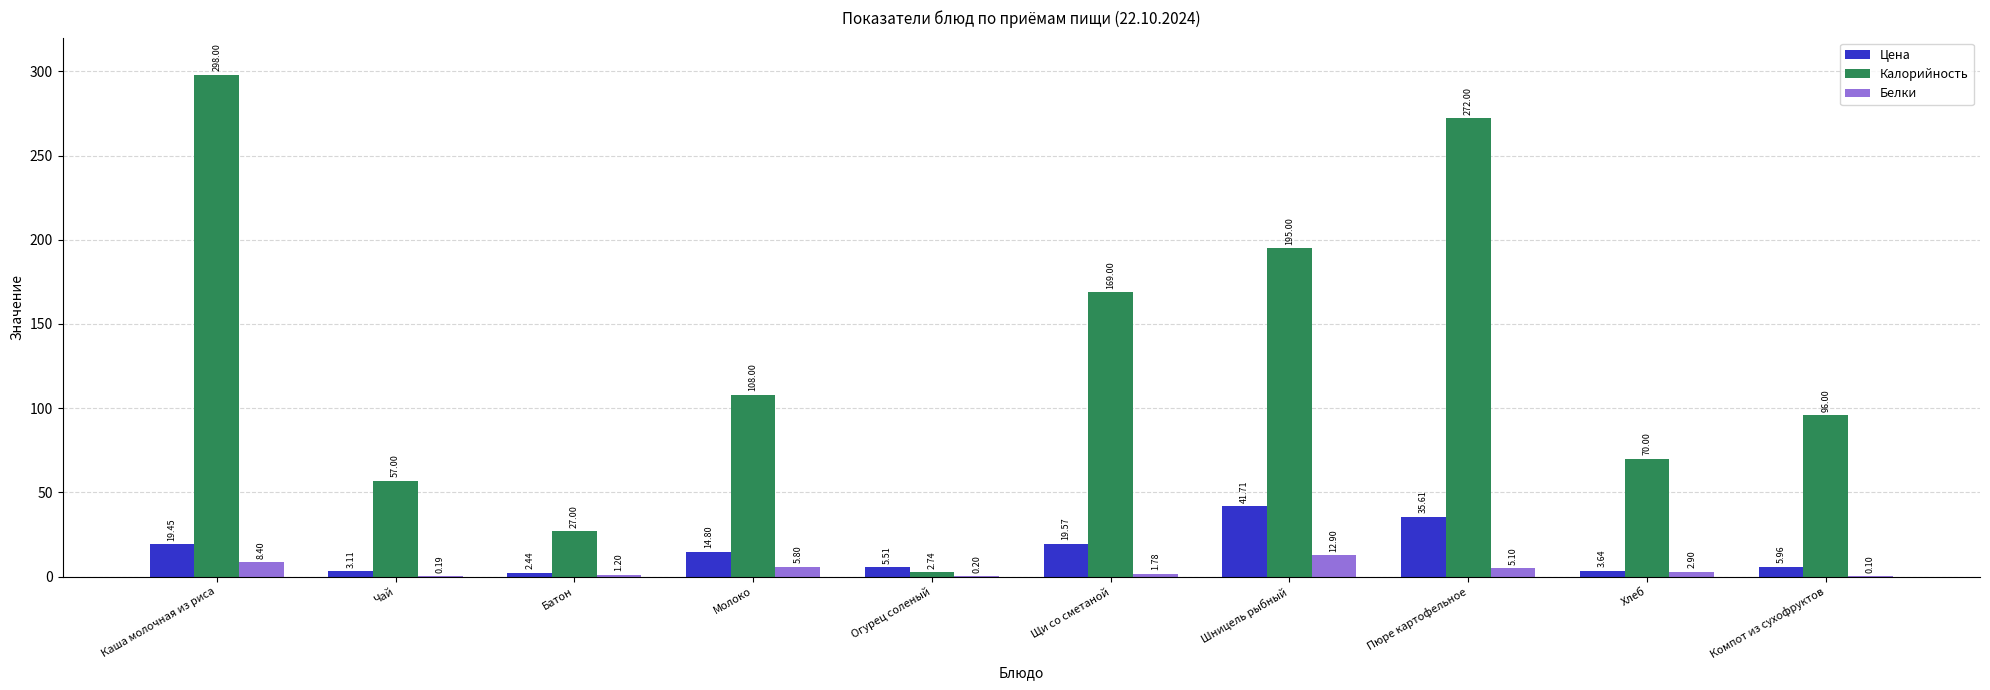

Is it true that Цена equals 5.5 at Огурец соленый?

True